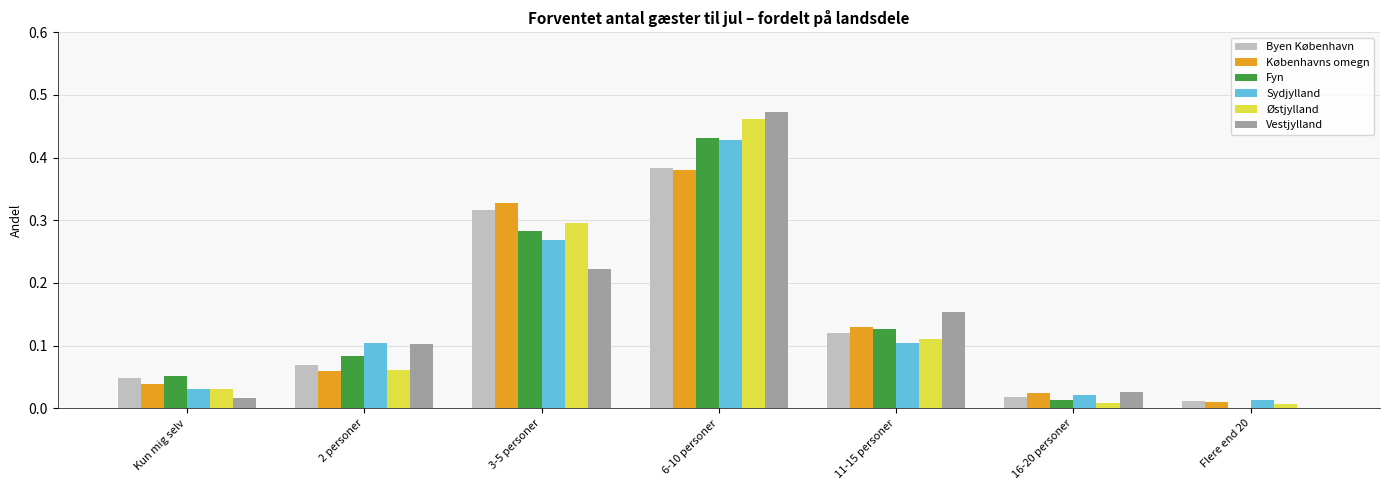

What is the sum of all Sydjylland values?

1.0